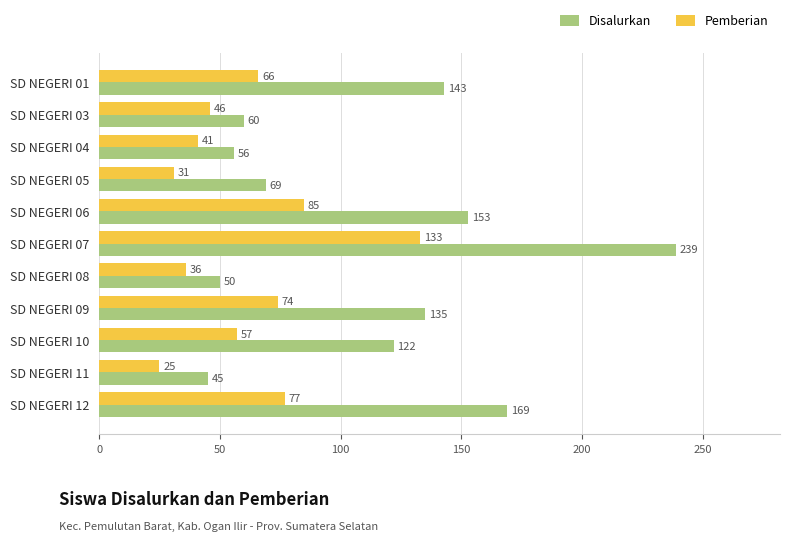

Is the value of Disalurkan at SD NEGERI 10 greater than the value of Pemberian at SD NEGERI 06?

Yes